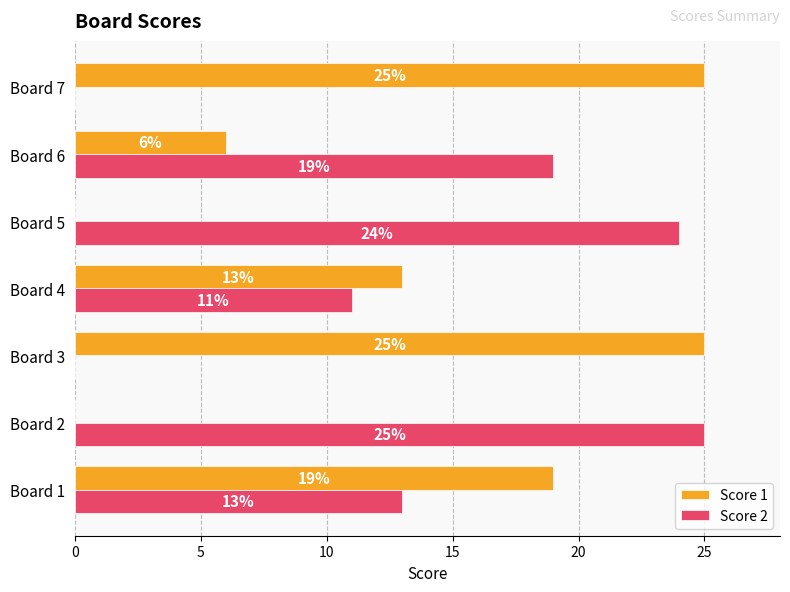

What is the highest value of the Score 2 series?

25